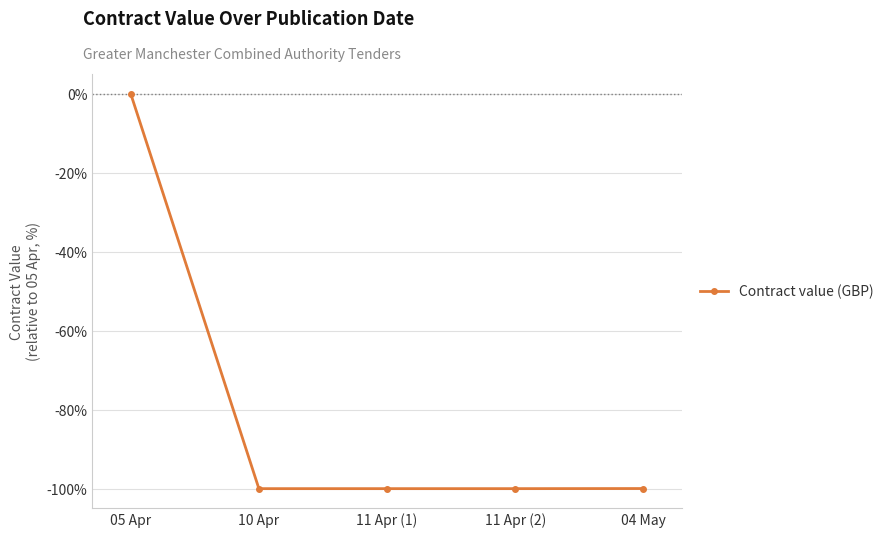

The chart shows a value of 38.7 at 05 Apr. True or false?

False